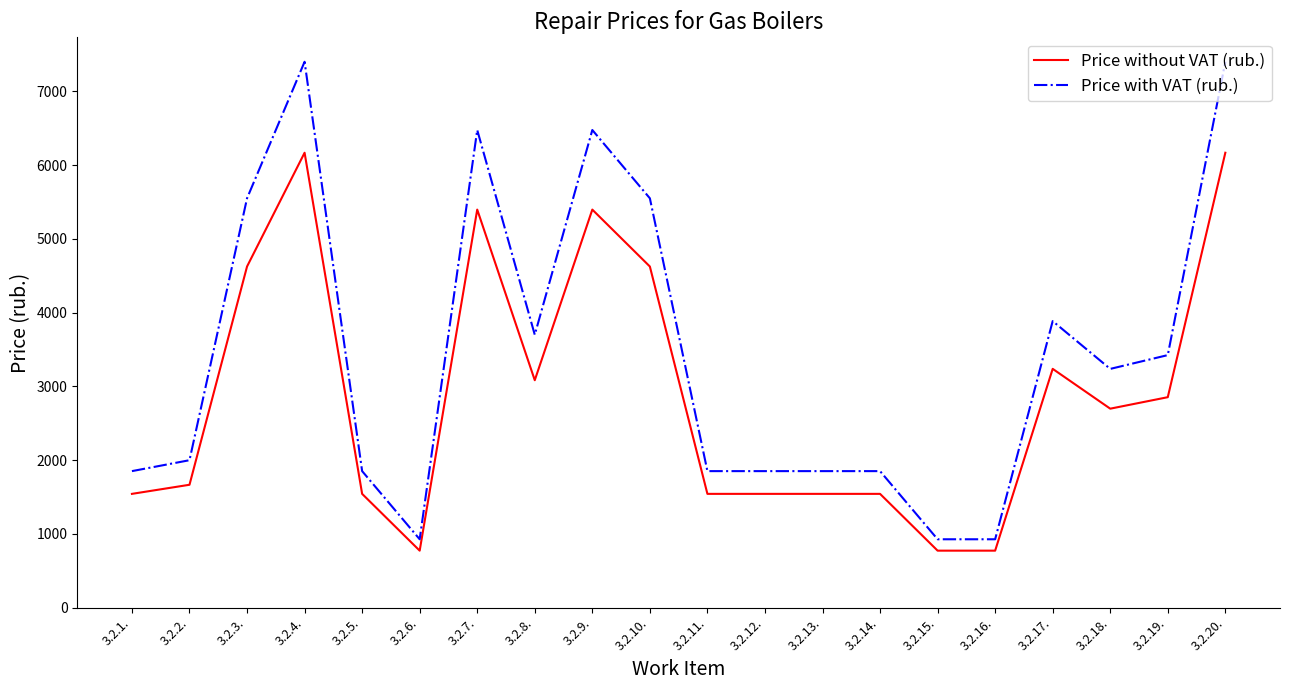

What position from the left is 3.2.2.?

2